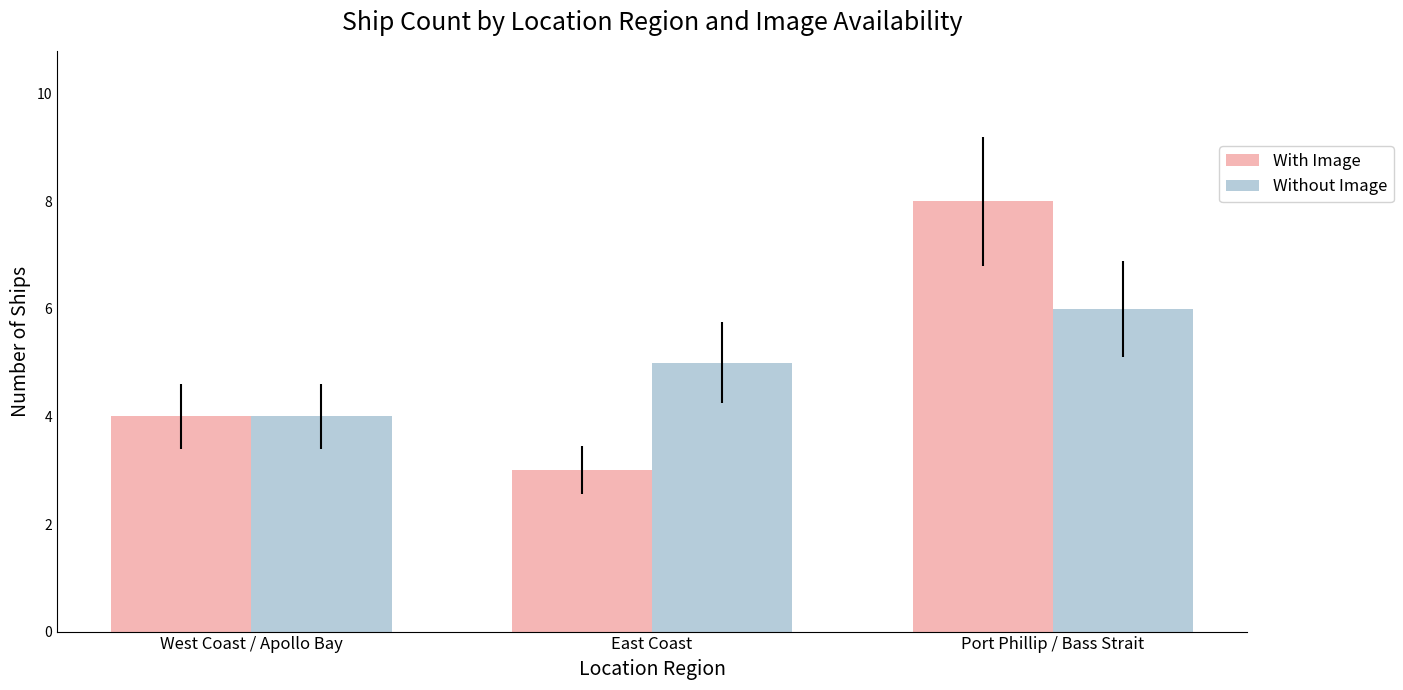

The With Image series shows 3 at East Coast. True or false?

True